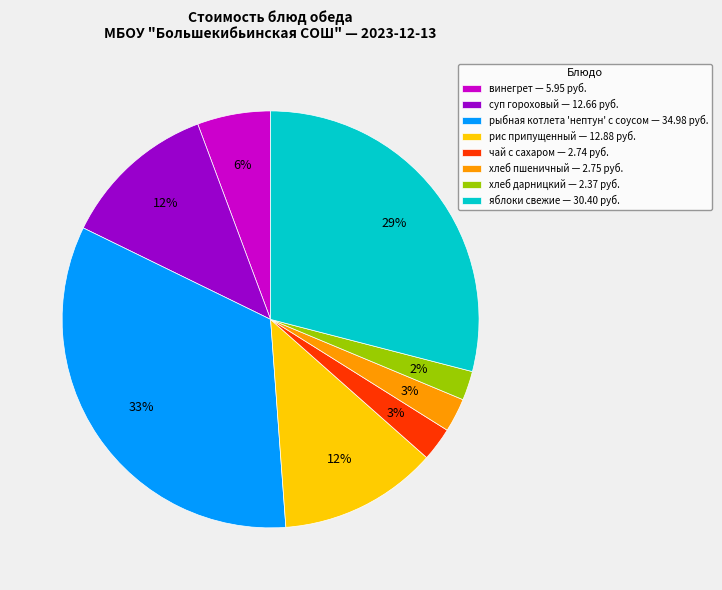

To the nearest percent, what portion does яблоки свежие represent?

29%